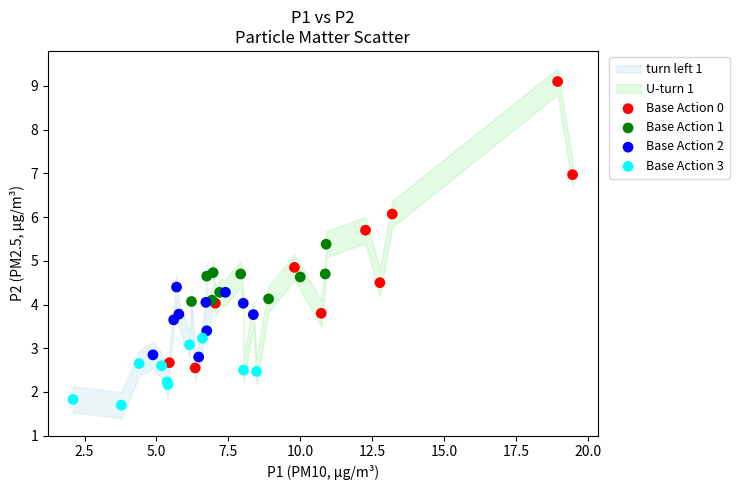

Which series reaches the minimum Y coordinate?

Base Action 3